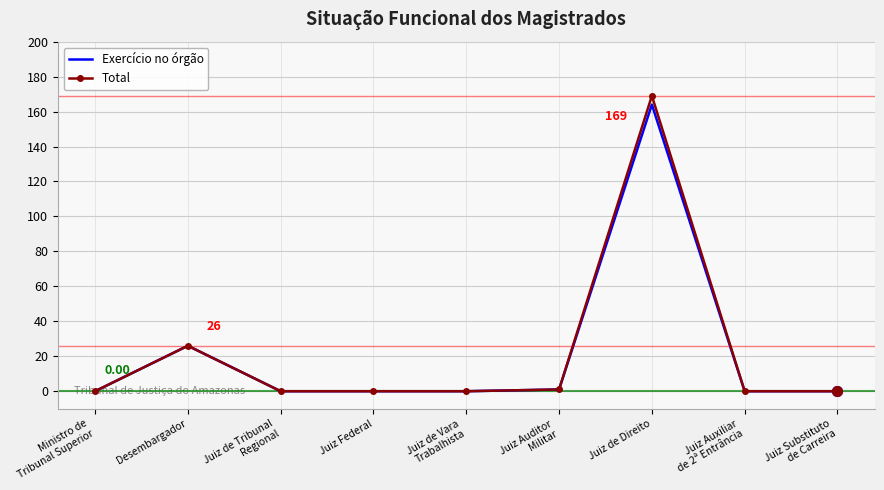

Where is Total nearest to the value 84?

Desembargador